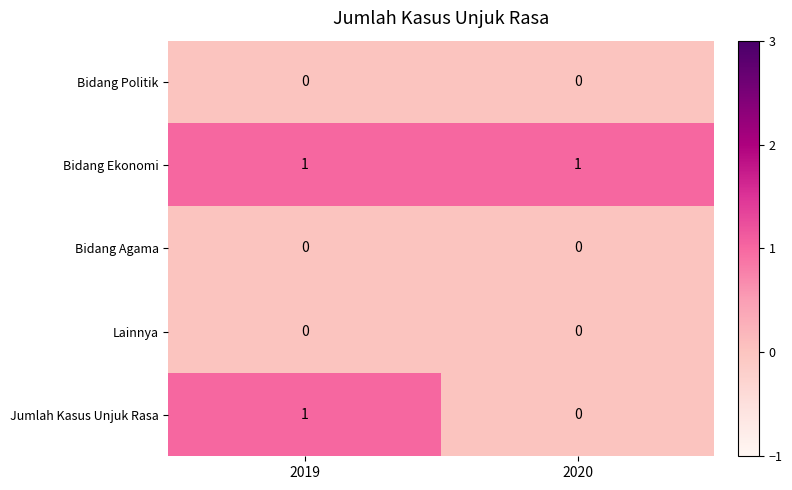

At which category is the sum across all series the highest?

2019